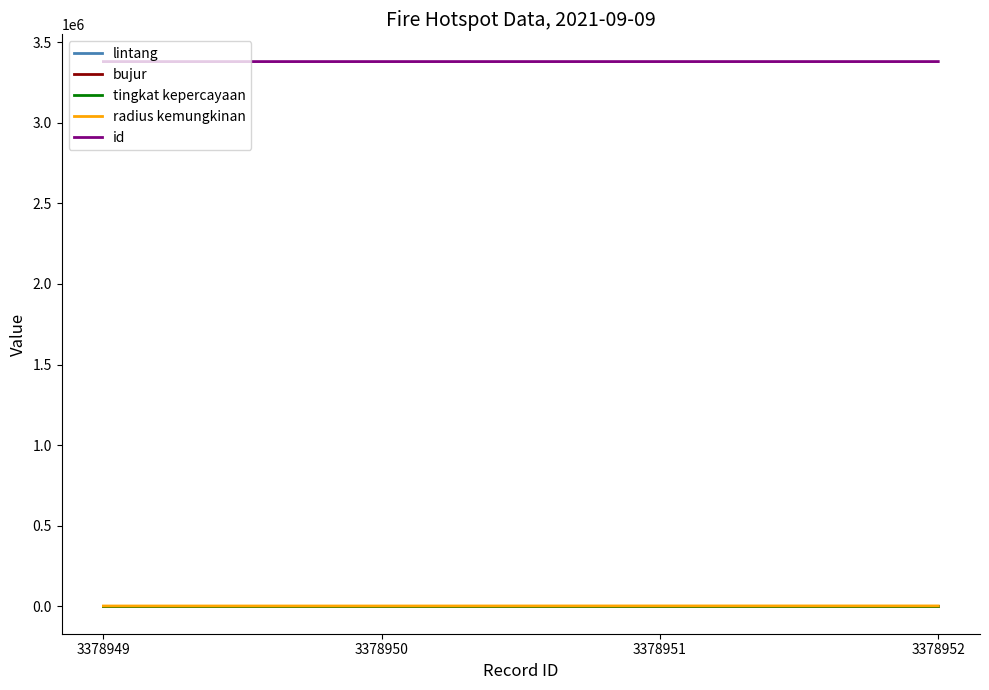

Count the number of categories in the chart.

4